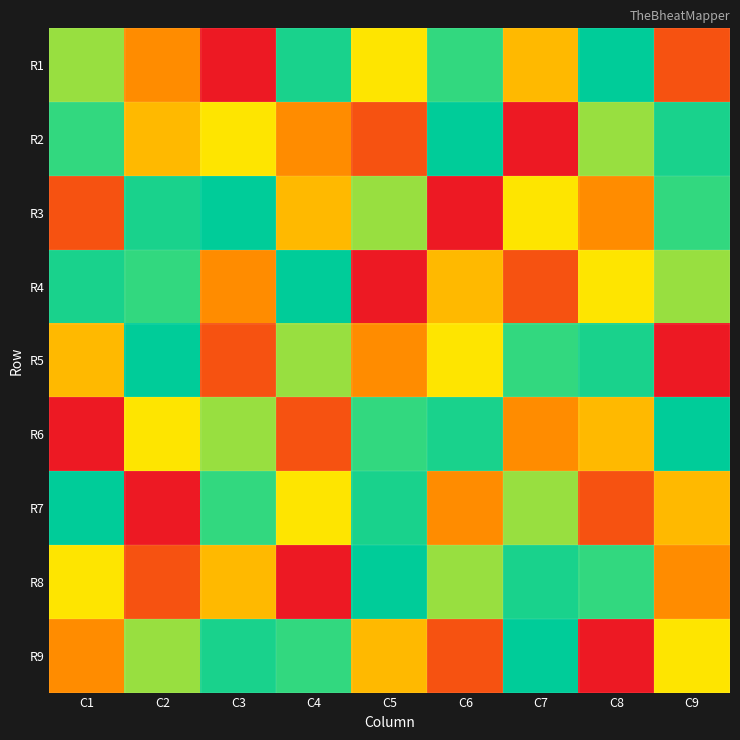

How many distinct data groups are displayed?

9